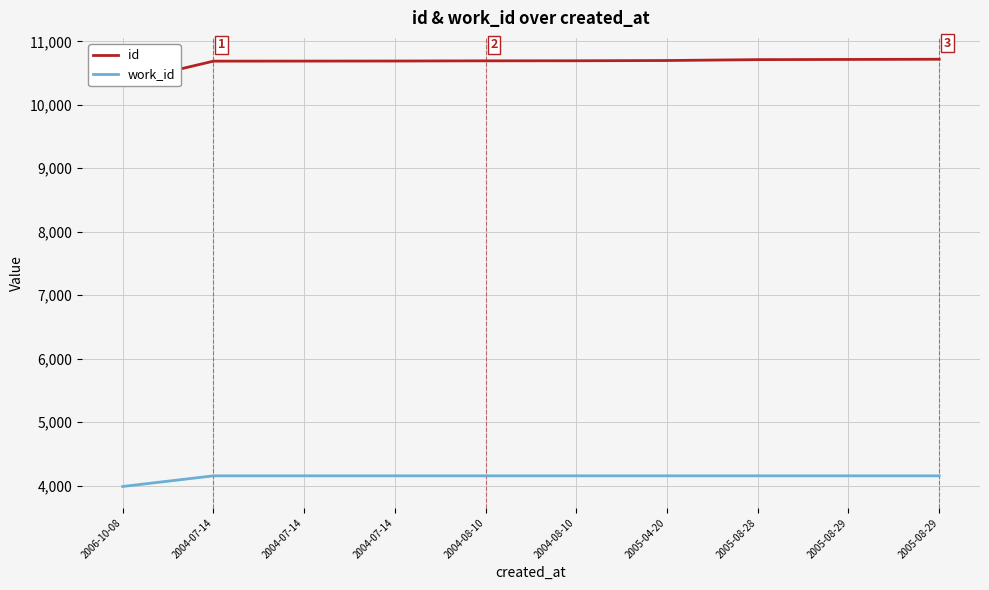

What is the difference between the id values at 2004-08-10 and 2004-08-10?

1